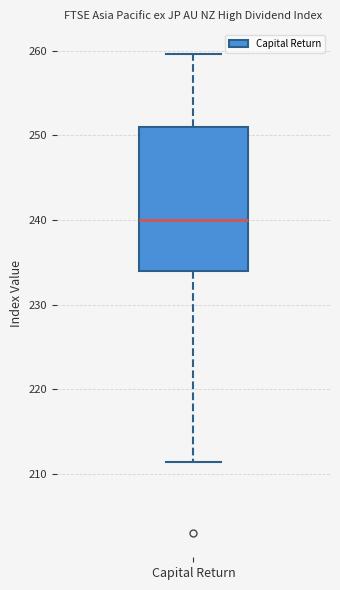

Transcribe this box plot: give where the median line is, the range the box spans, and where the two whiskers end, as read against the y-axis. The values are not printed on the chart, so give them approximately, as read against the axis.

median 240, box 234 to 251, whiskers 211 to 260